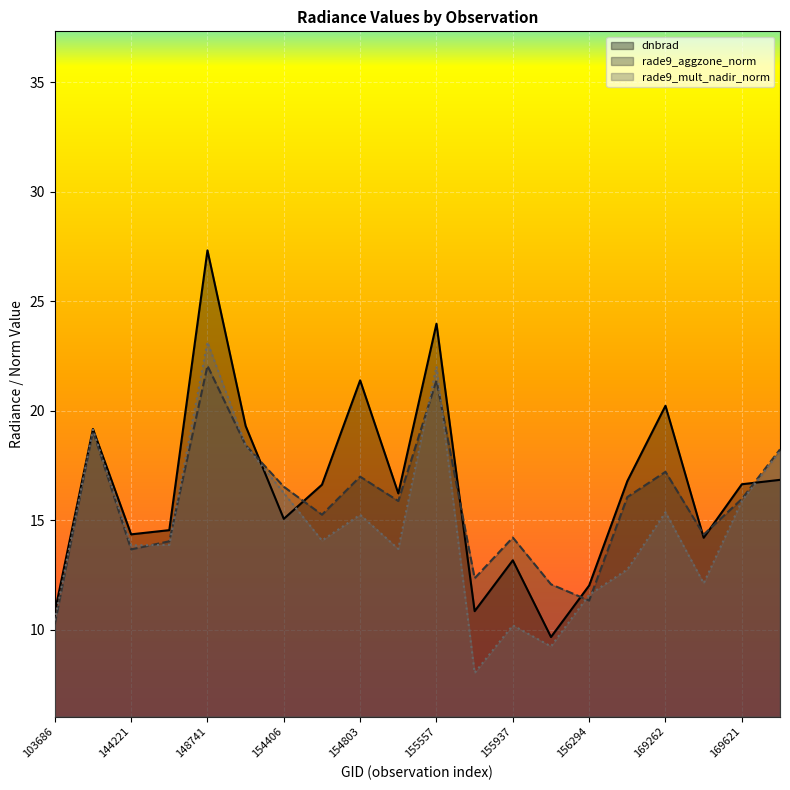

Between 156294 and 169440, which series saw the biggest shift?

rade9_aggzone_norm